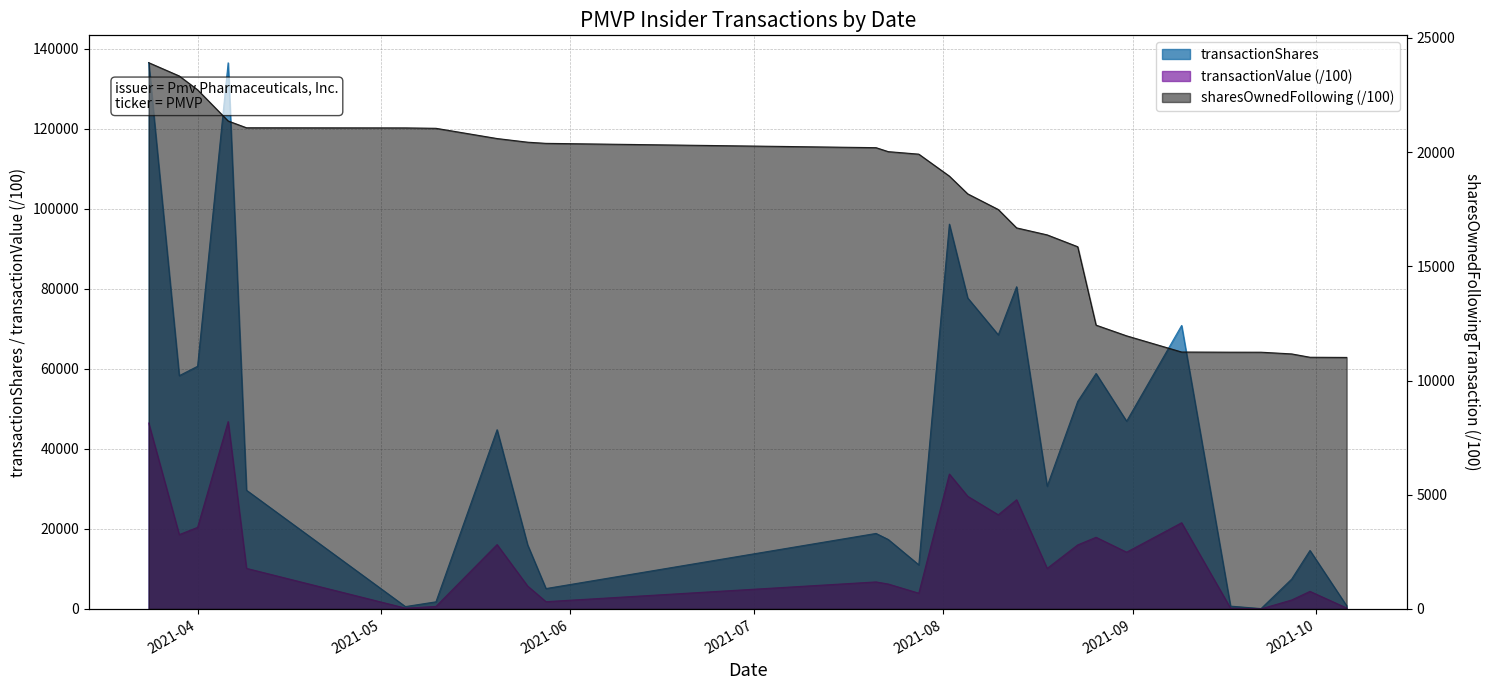

What is the average value of the transactionShares series?

42318.2